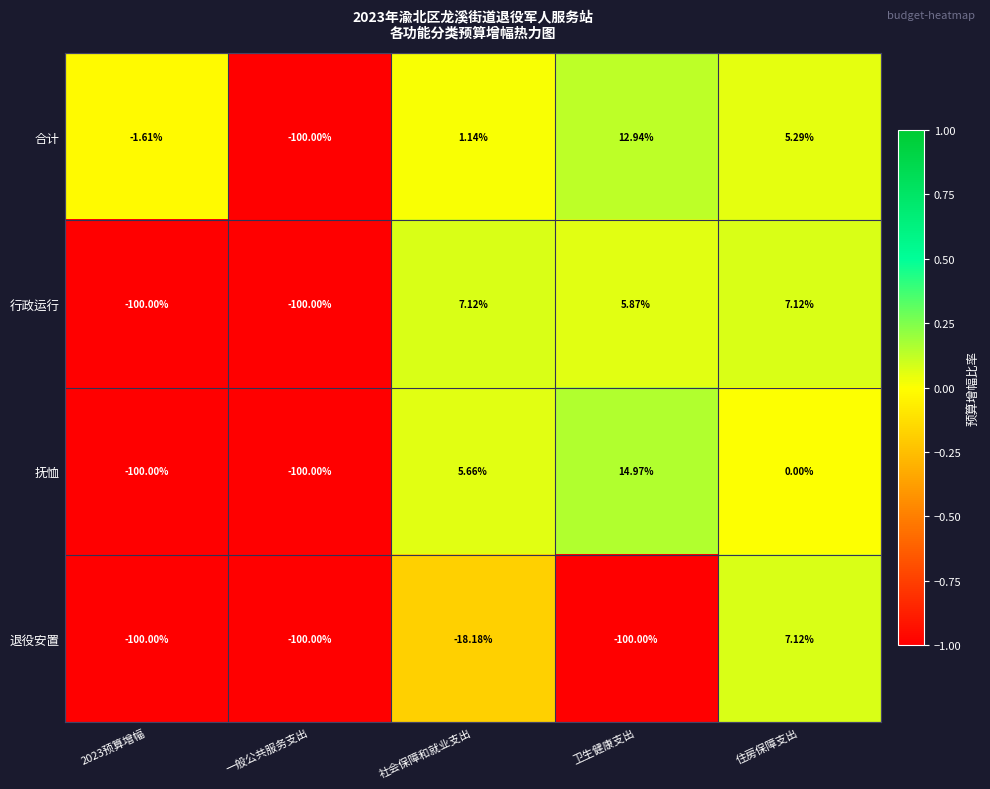

Which category has the highest value in the 退役安置 series?

住房保障支出